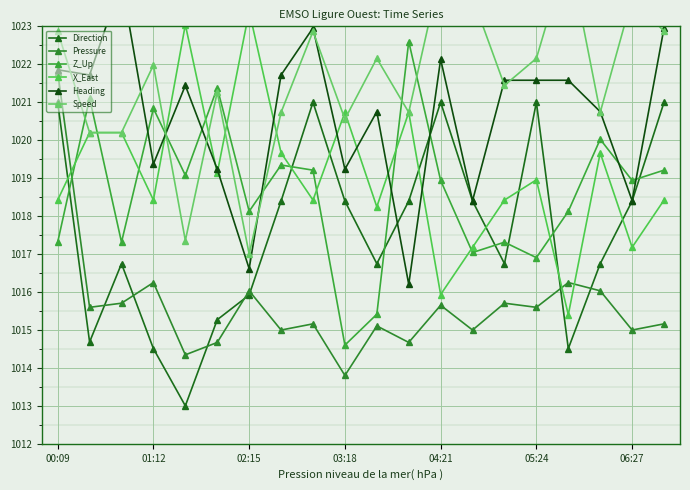

How many times do Pressure and Direction cross each other?

7